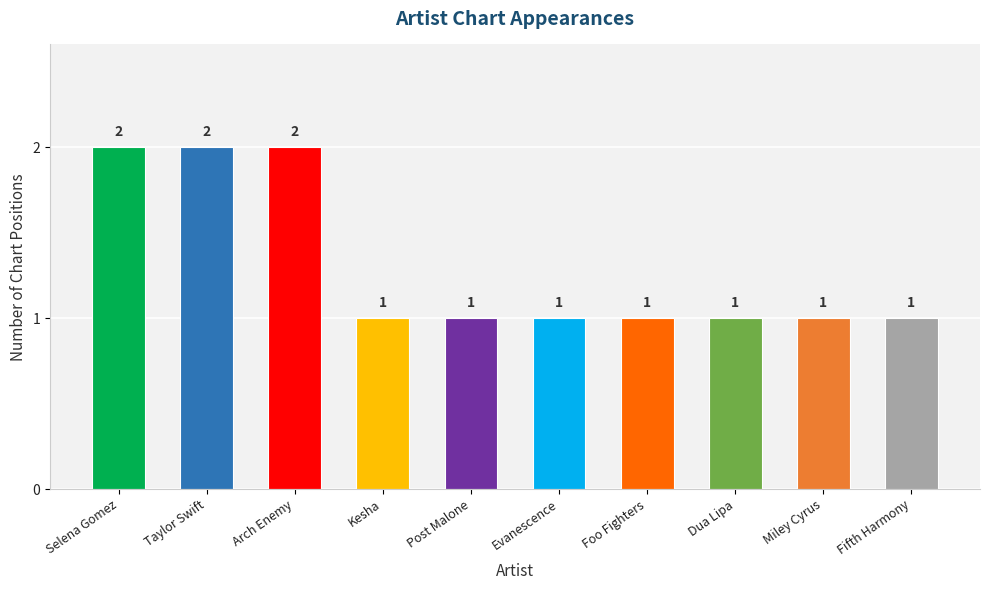

What is the difference between the second highest and minimum values?

1